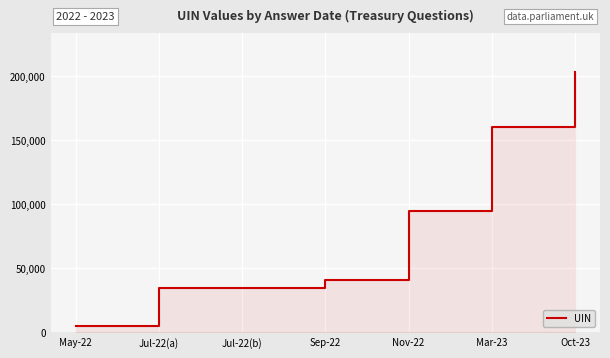

Rank the categories by value from lowest to highest.

May-22, Jul-22(a), Jul-22(b), Sep-22, Nov-22, Mar-23, Oct-23